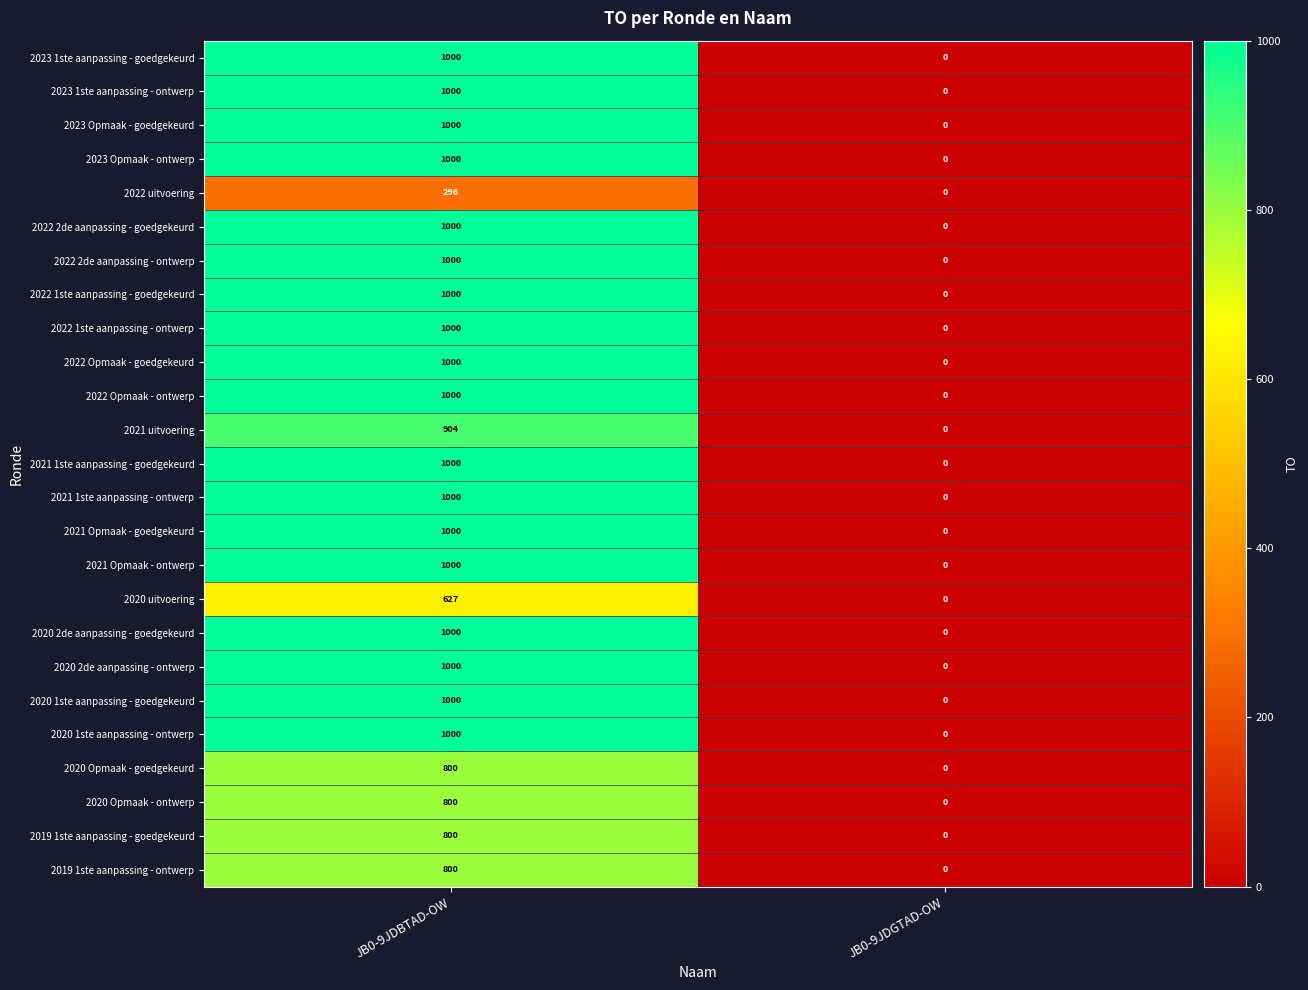

At which label is 2020 uitvoering closest to 313?

JB0-9JDGTAD-OW